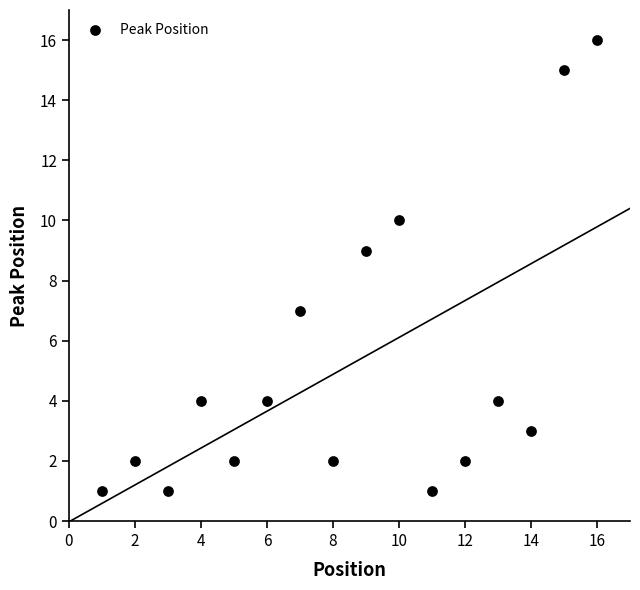

What is the range of X values (max minus min)?

15